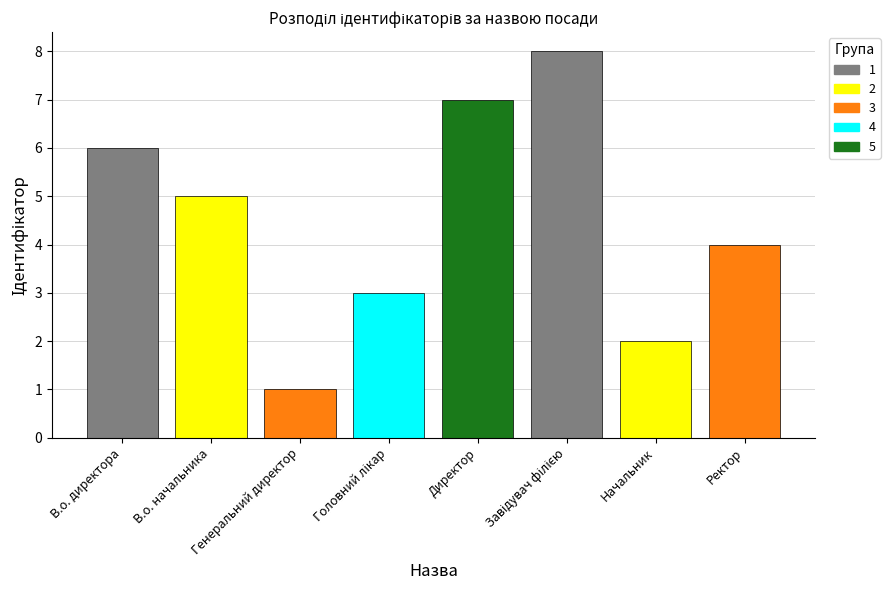

How many series are shown in this chart?

1